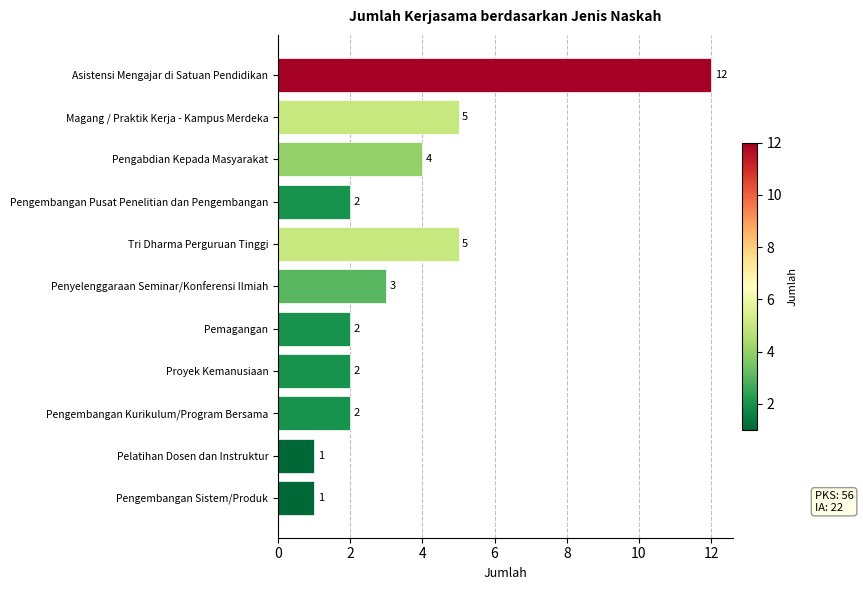

What is the sum of all values?

39